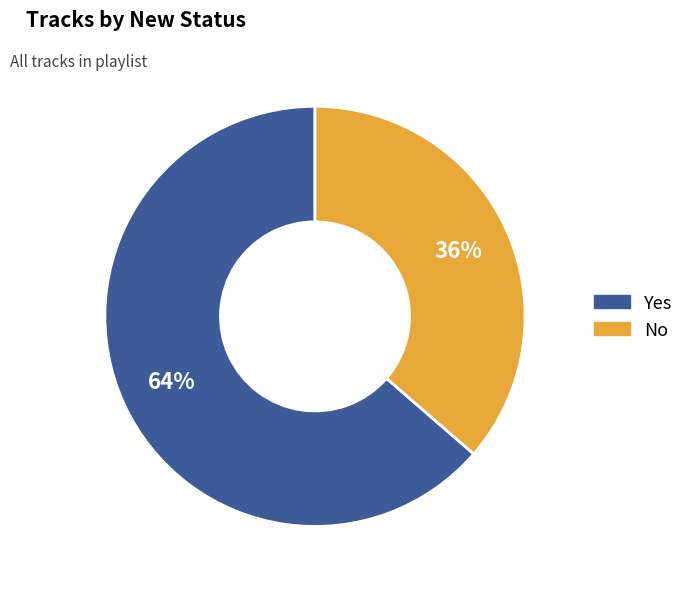

Rank the categories by value from lowest to highest.

No, Yes